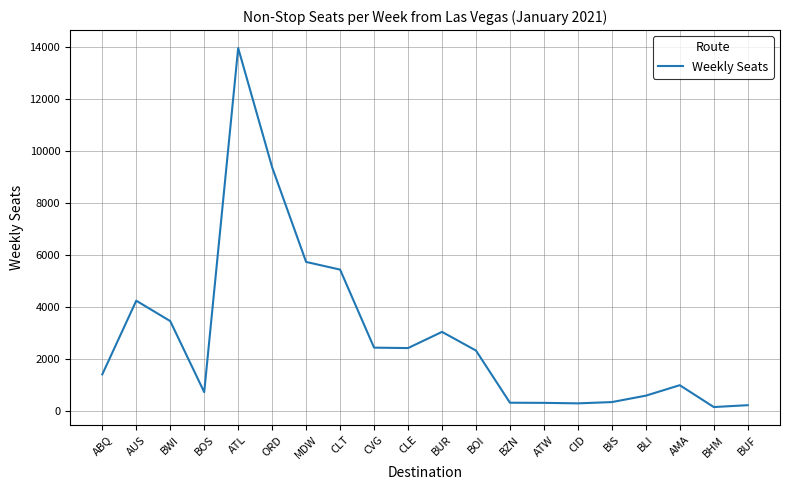

At which category does the chart reach its peak across all series?

ATL